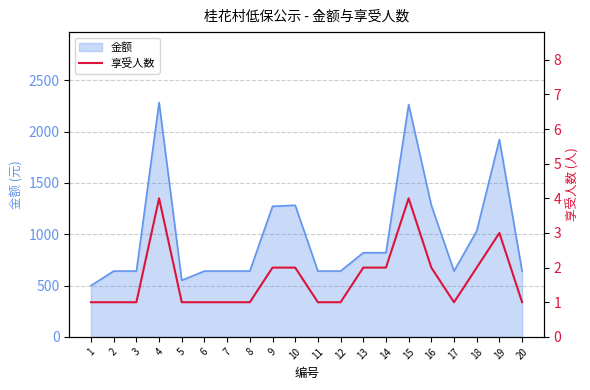

The value at 7 is 0. True or false?

False